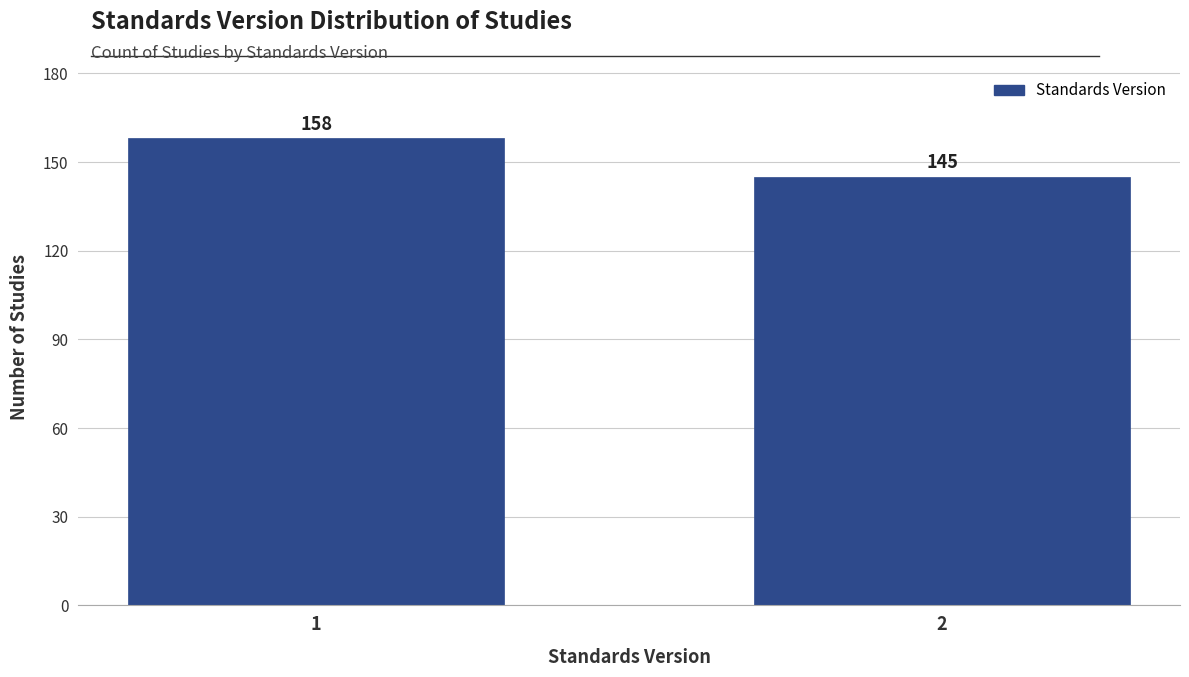

Reading left to right, transcribe all the data shown in this chart.

1=158	2=145